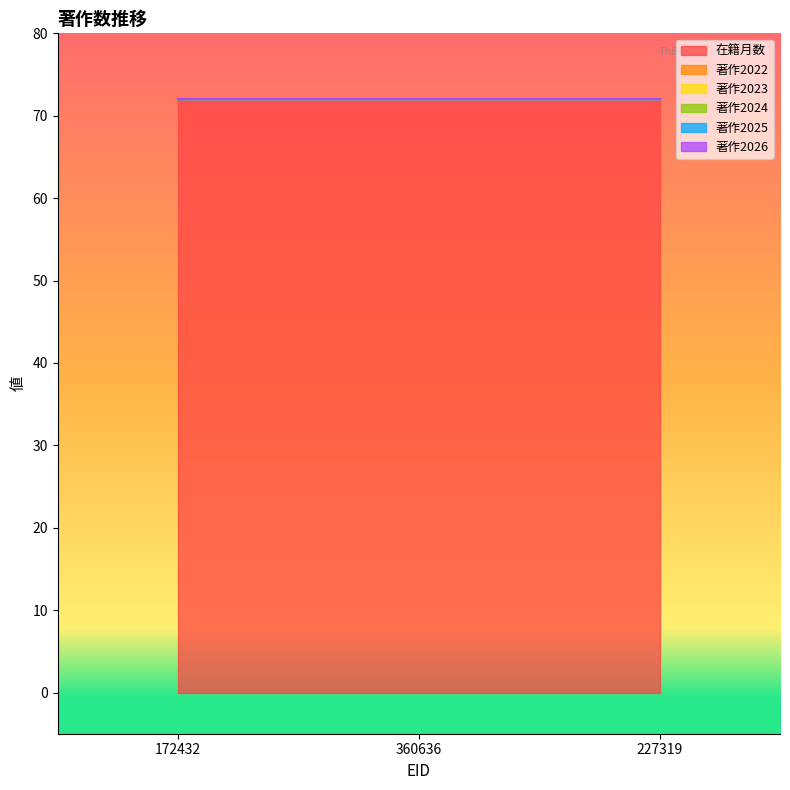

What is the difference between the highest and lowest values at 227319?

72